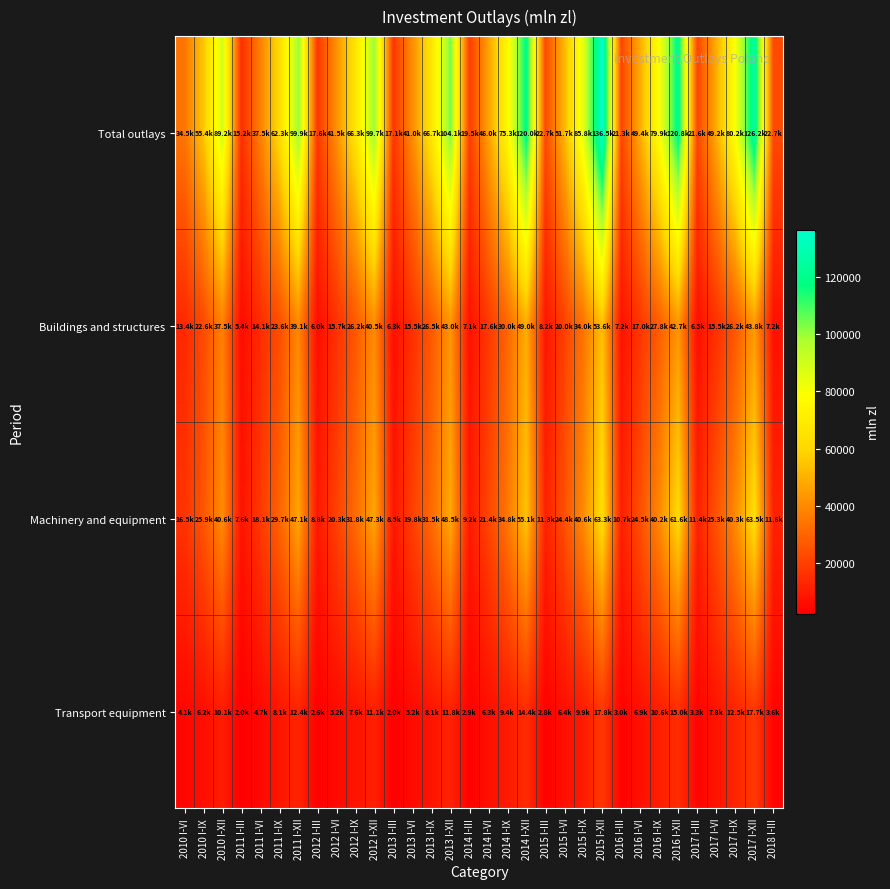

Which series has the widest spread of values?

Total outlays